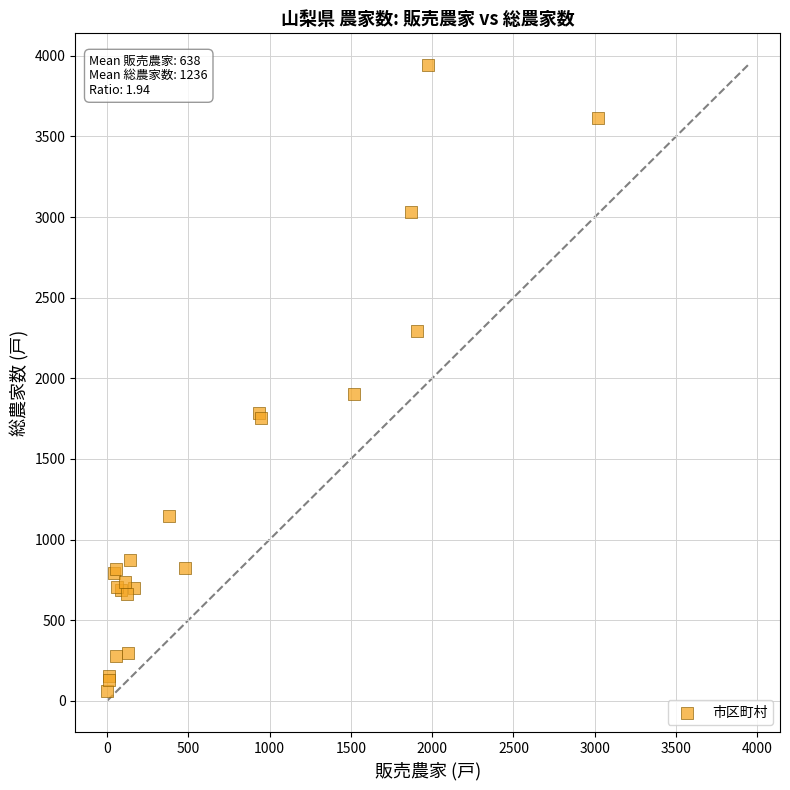

What Y value in the scatter plot is closest to 2000?

1904